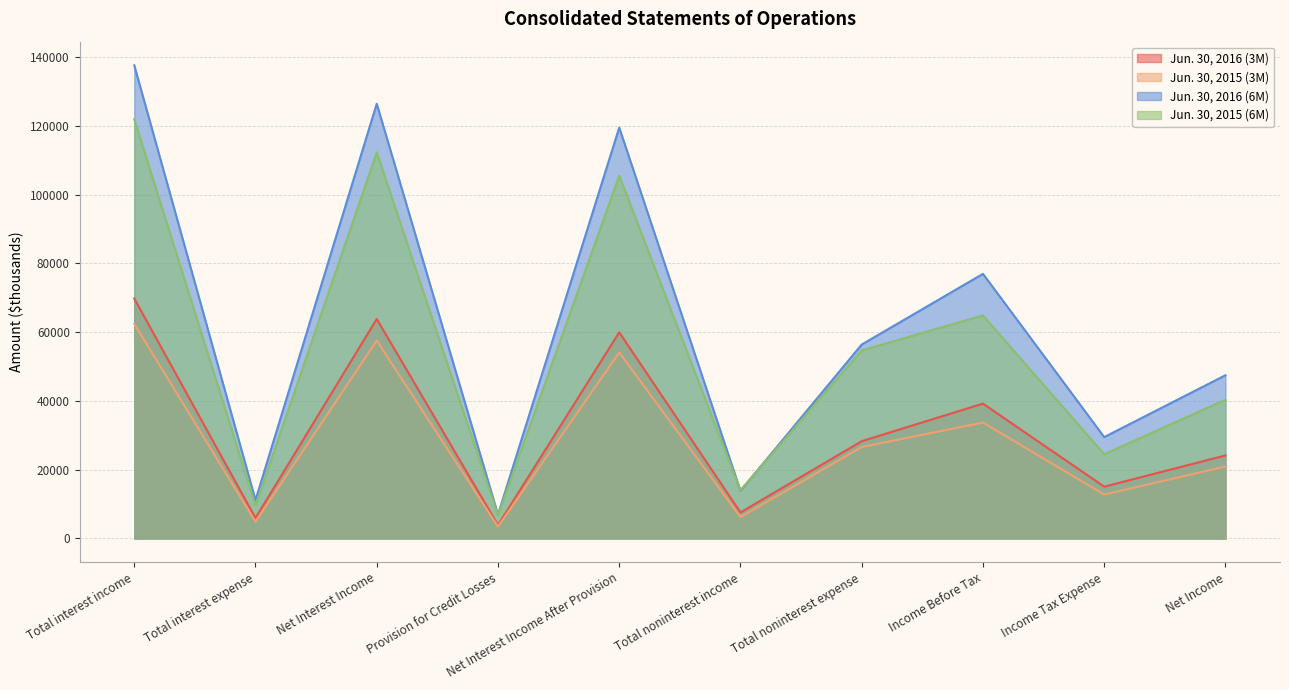

Reading left to right, what are all the values shown in this chart?

Jun. 30, 2016 (3M): Total interest income=69772	Total interest expense=5950	Net Interest Income=63822	Provision for Credit Losses=3888	Net Interest Income After Provision=59934	Total noninterest income=7575	Total noninterest expense=28295	Income Before Tax=39214	Income Tax Expense=15069	Net Income=24145
Jun. 30, 2015 (3M): Total interest income=62423	Total interest expense=4873	Net Interest Income=57550	Provision for Credit Losses=3471	Net Interest Income After Provision=54079	Total noninterest income=6233	Total noninterest expense=26598	Income Before Tax=33714	Income Tax Expense=12776	Net Income=20938
Jun. 30, 2016 (6M): Total interest income=137579	Total interest expense=11167	Net Interest Income=126412	Provision for Credit Losses=6931	Net Interest Income After Provision=119481	Total noninterest income=13865	Total noninterest expense=56397	Income Before Tax=76949	Income Tax Expense=29482	Net Income=47467
Jun. 30, 2015 (6M): Total interest income=121888	Total interest expense=9607	Net Interest Income=112281	Provision for Credit Losses=6781	Net Interest Income After Provision=105500	Total noninterest income=14037	Total noninterest expense=54671	Income Before Tax=64866	Income Tax Expense=24510	Net Income=40356